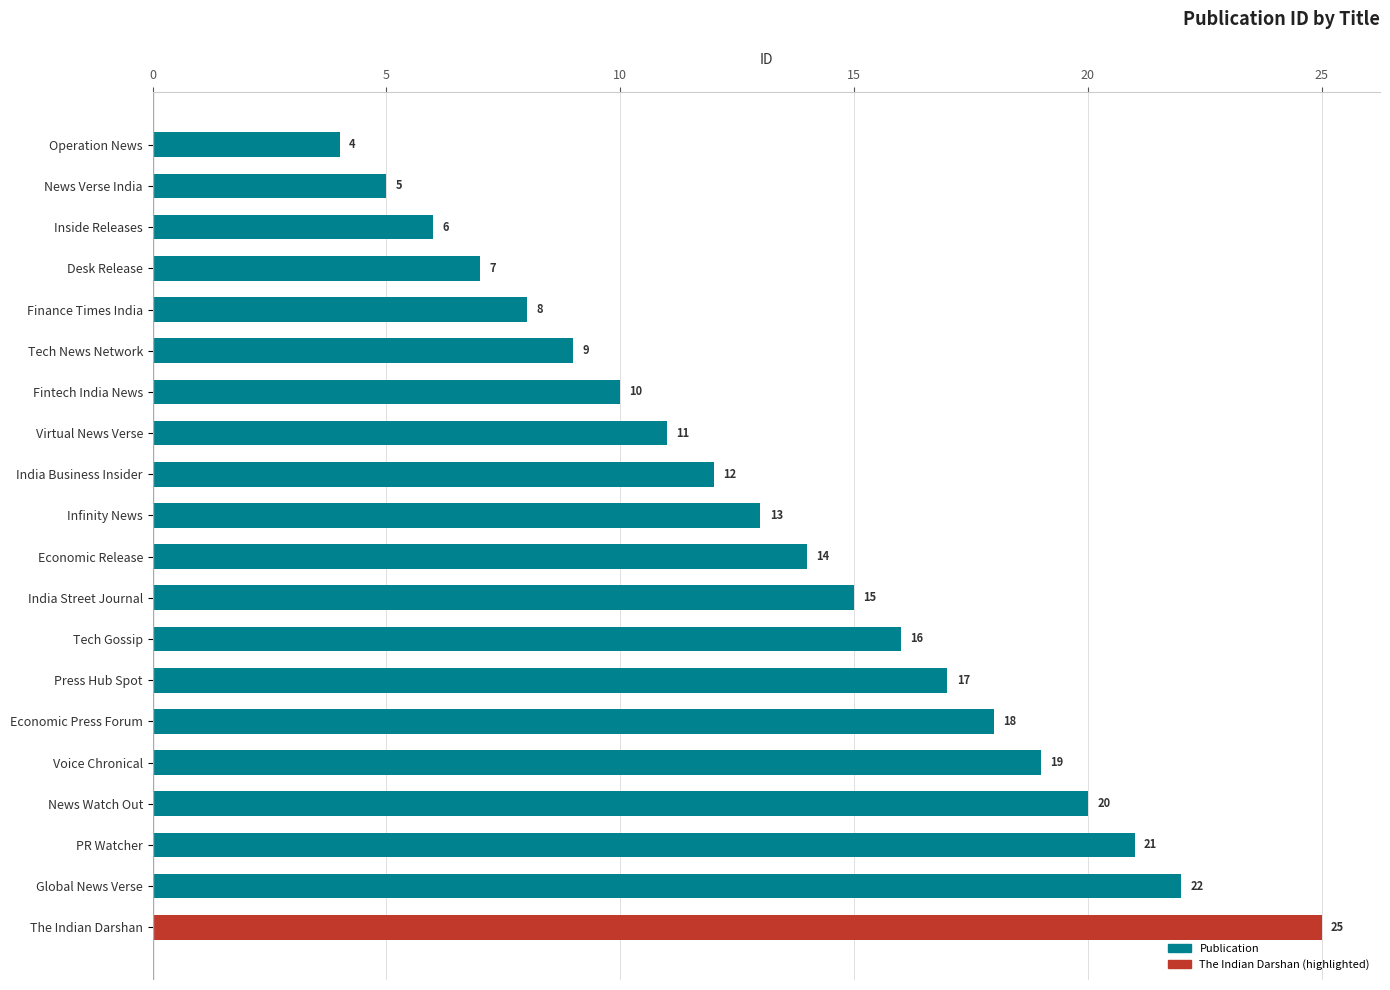

List the labels in order of value, smallest first.

Operation News, News Verse India, Inside Releases, Desk Release, Finance Times India, Tech News Network, Fintech India News, Virtual News Verse, India Business Insider, Infinity News, Economic Release, India Street Journal, Tech Gossip, Press Hub Spot, Economic Press Forum, Voice Chronical, News Watch Out, PR Watcher, Global News Verse, The Indian Darshan